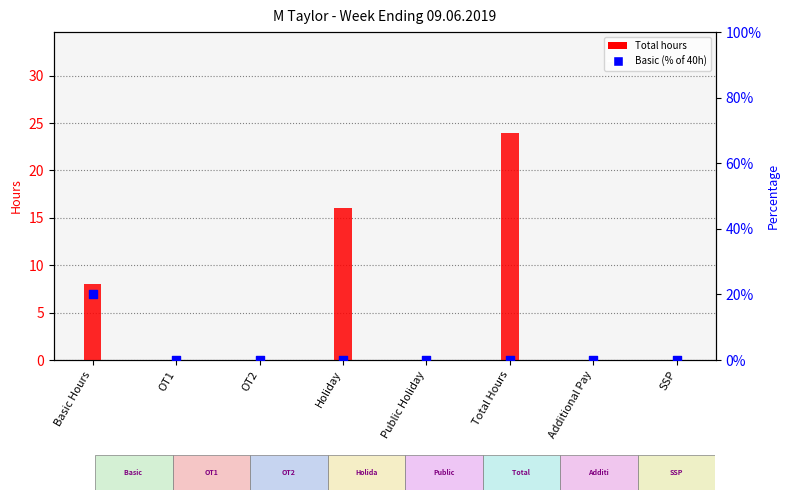

Between OT1 and Public Holiday, which is larger?

OT1